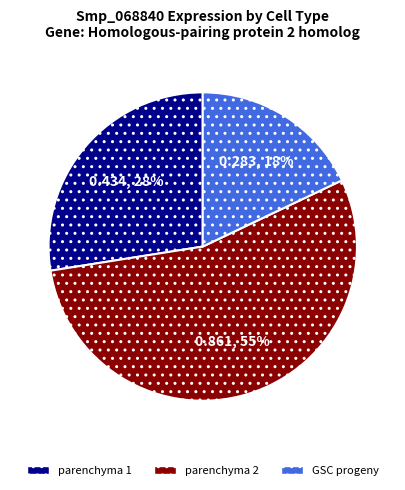

To the nearest percent, what is the combined percentage of GSC progeny and parenchyma 2?

72%